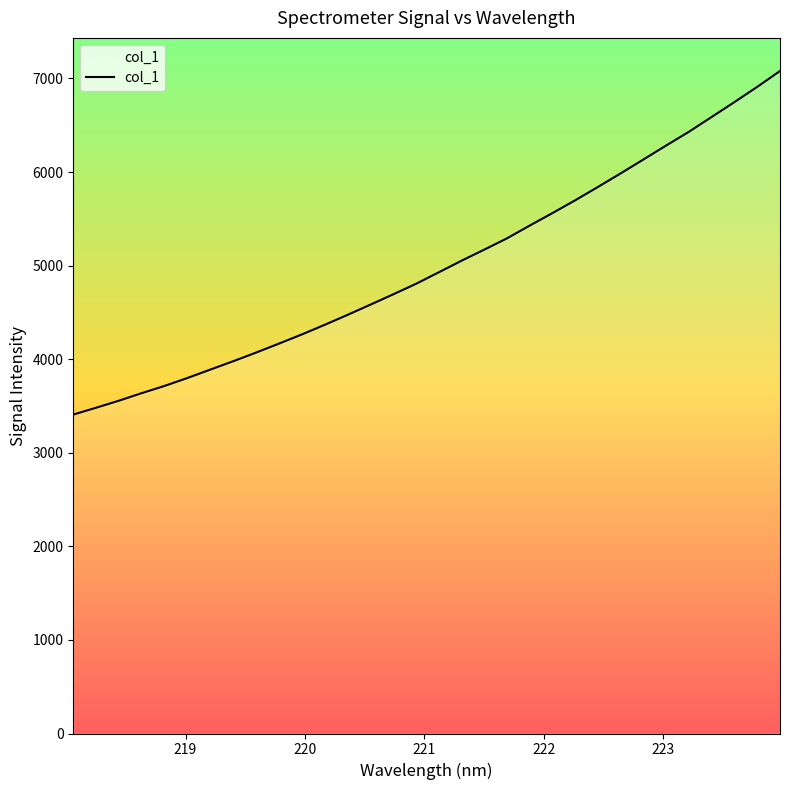

What is the maximum value shown in the chart?

7079.9